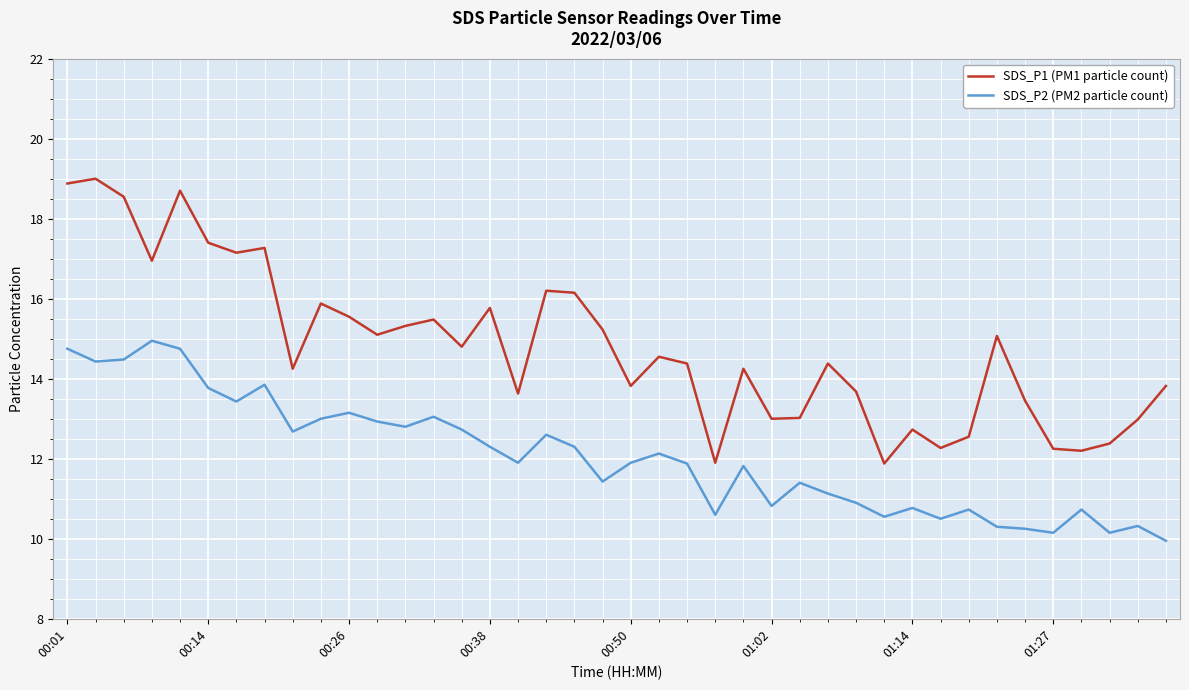

Which series has the widest spread of values?

SDS_P1 (PM1 particle count)